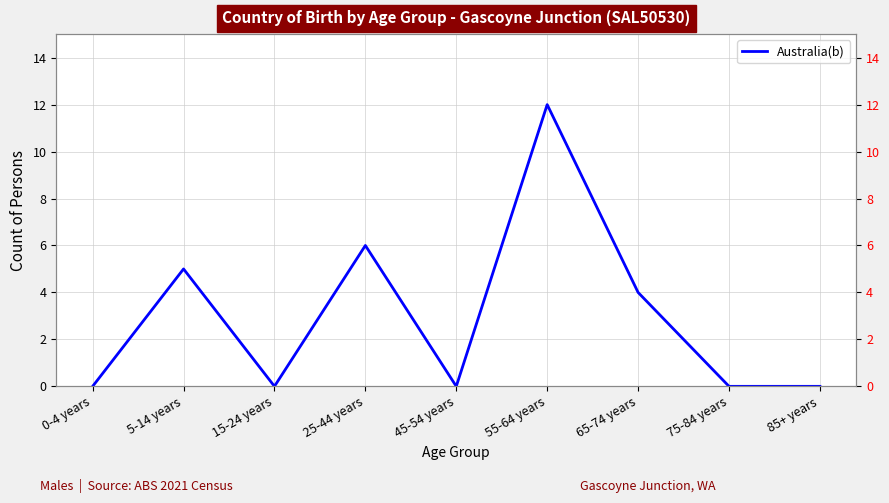

At which category does the chart reach its peak across all series?

55-64 years